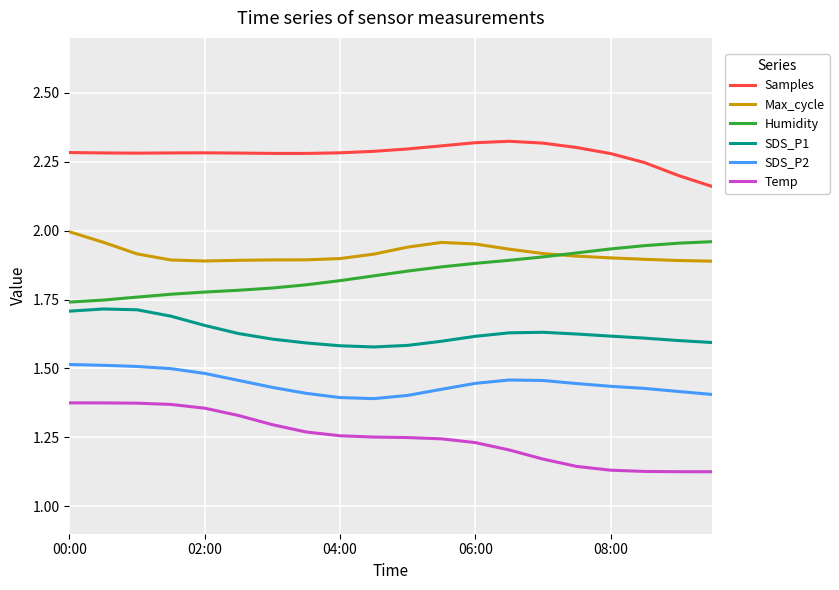

Which series has the largest total across all categories?

Samples